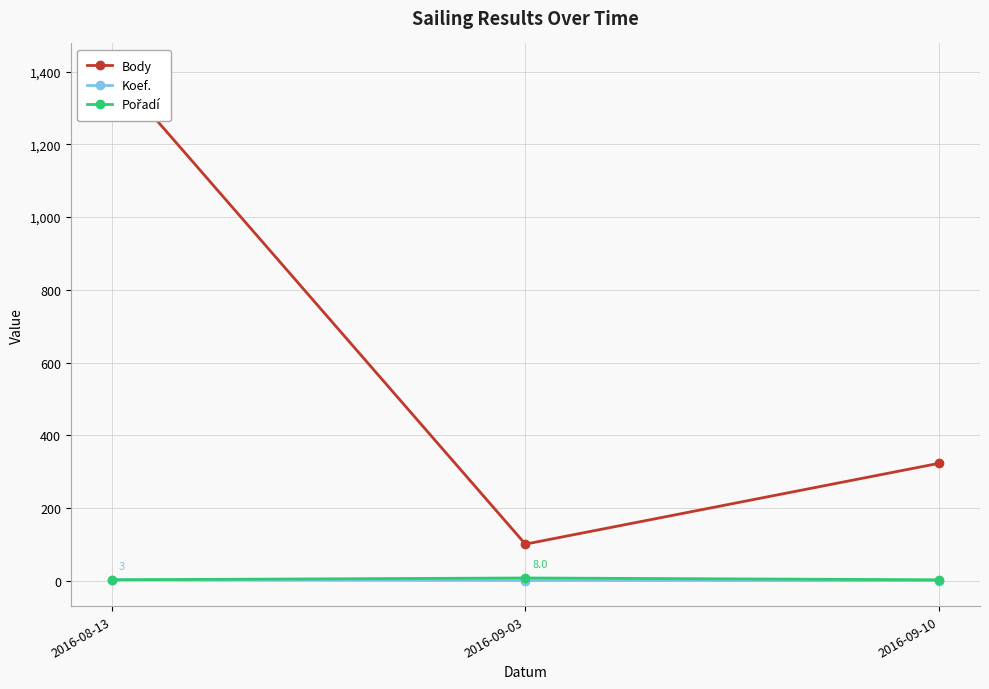

Reading left to right, what are all the values shown in this chart?

Body: 2016-08-13=1407	2016-09-03=101	2016-09-10=323
Koef.: 2016-08-13=3	2016-09-03=1	2016-09-10=1
Pořadí: 2016-08-13=3	2016-09-03=8	2016-09-10=3